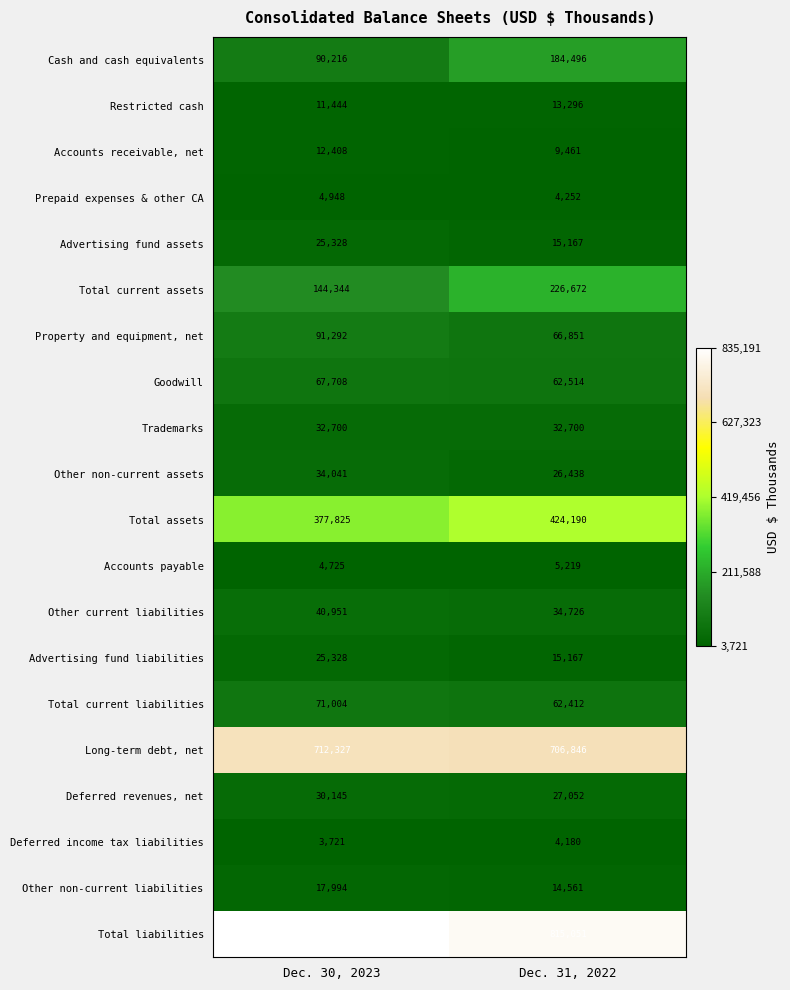

At which category does the chart reach its peak across all series?

Dec. 30, 2023